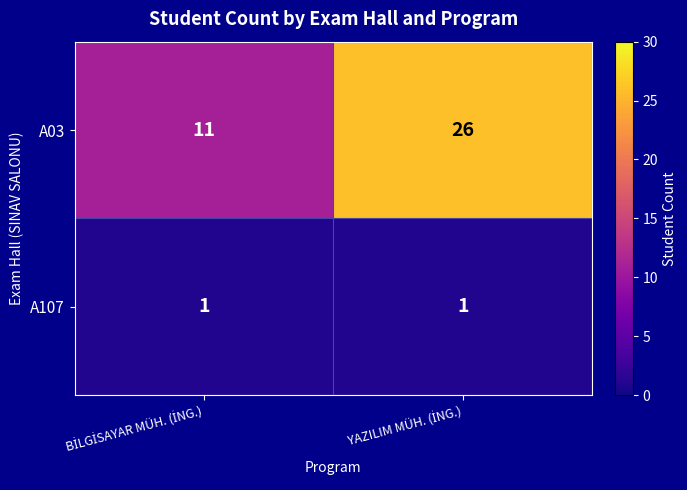

List the series in order of their peak value, lowest first.

A107, A03